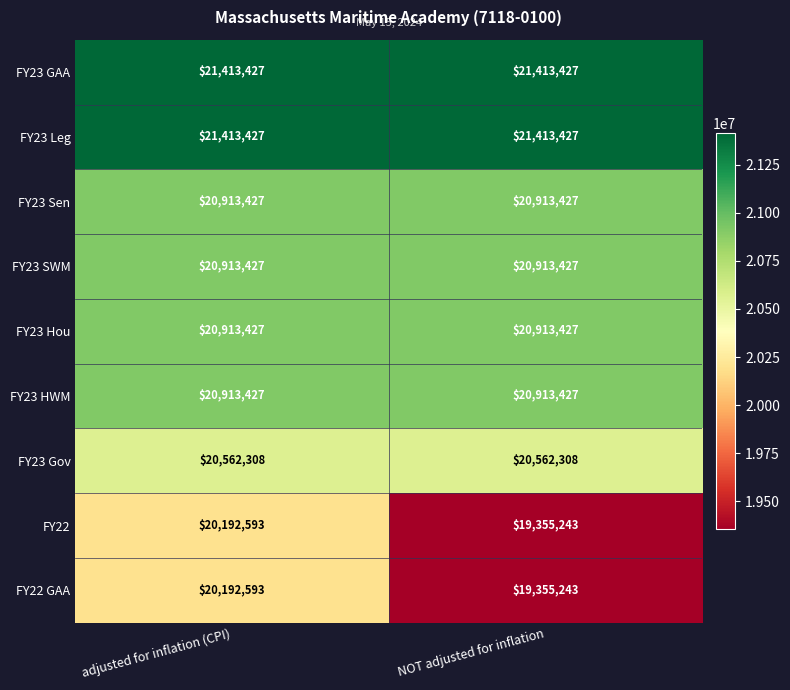

At which category is the sum across all series the highest?

adjusted for inflation (CPI)